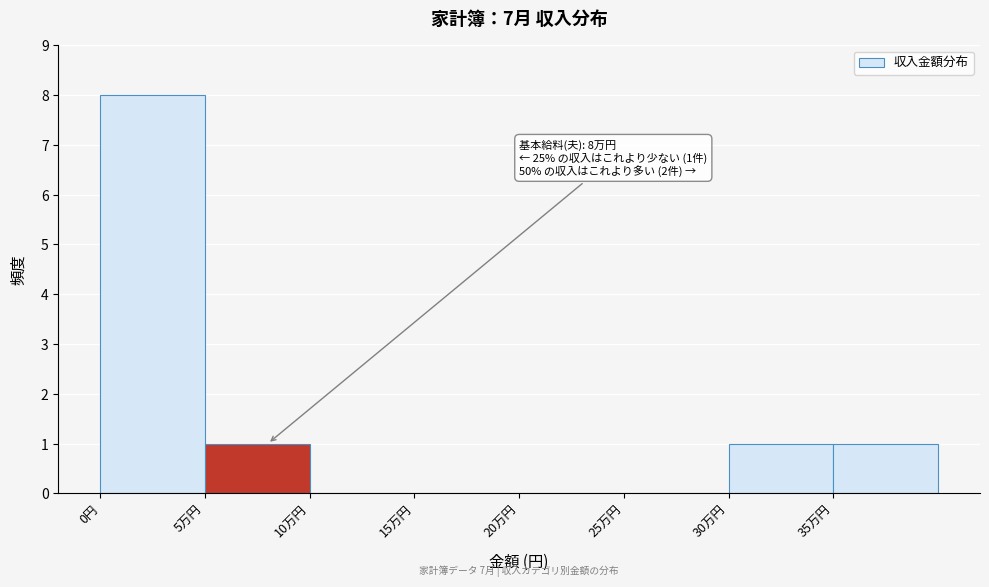

Reading right to left, transcribe all the data shown in this chart.

35万円=1	30万円=1	25万円=0	20万円=0	15万円=0	10万円=0	5万円=1	0円=8